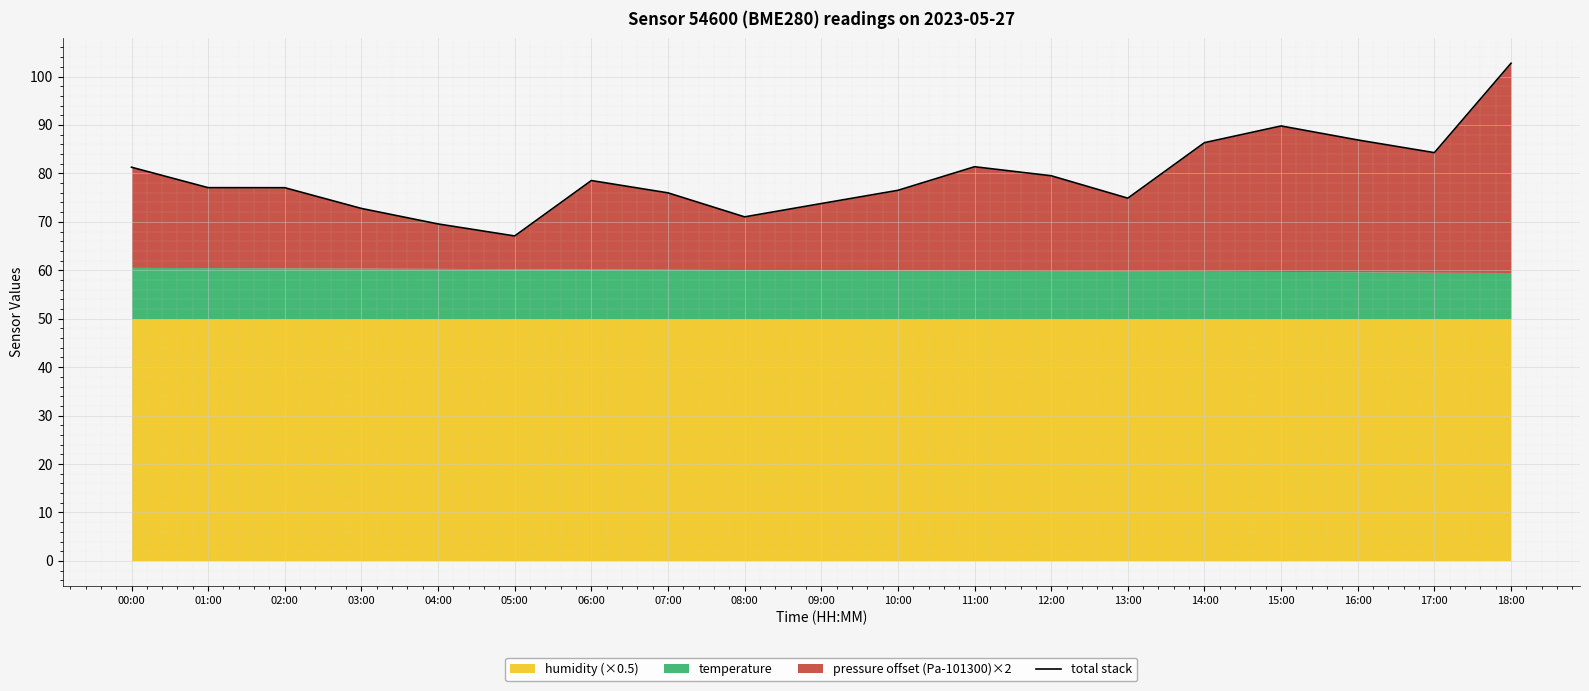

Which category has the lowest value across all series?

05:00